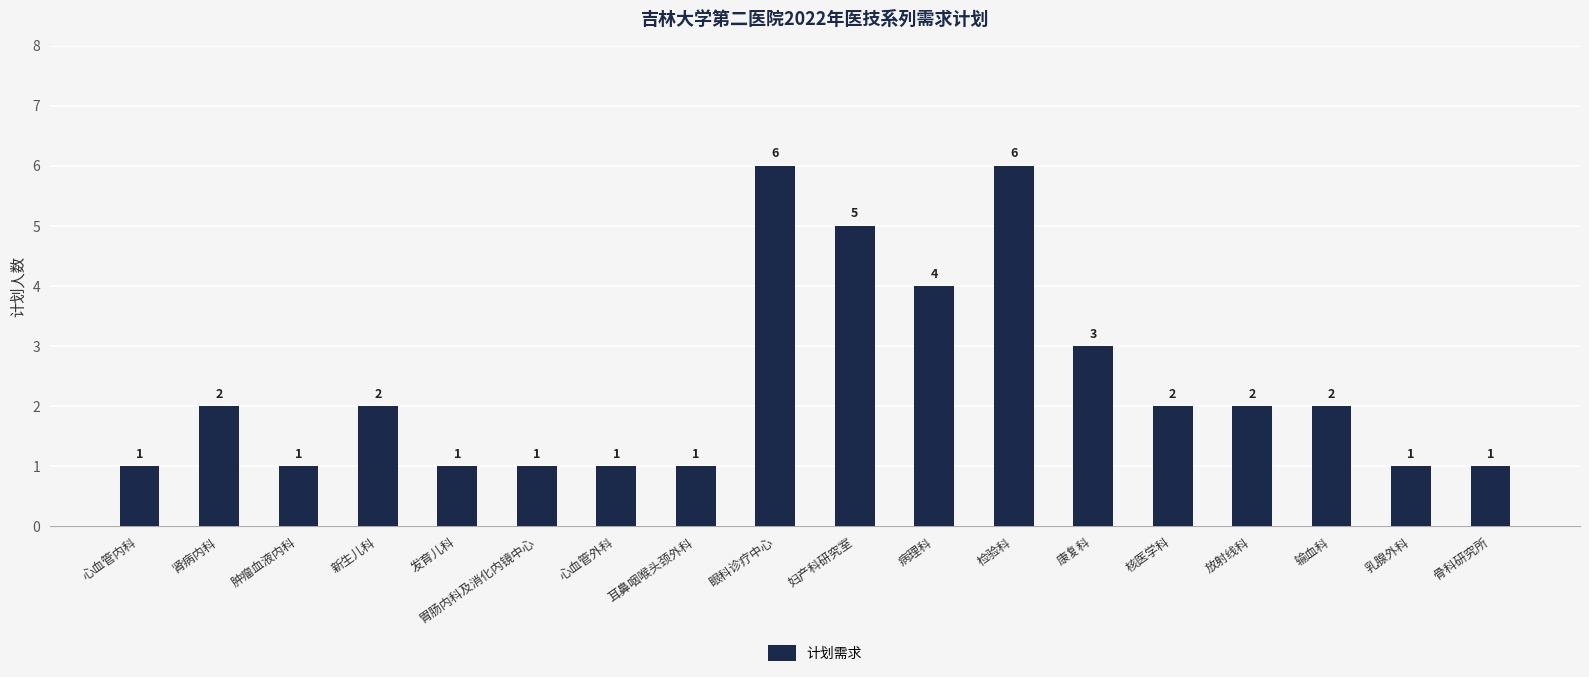

What is the difference between the maximum and minimum values?

5